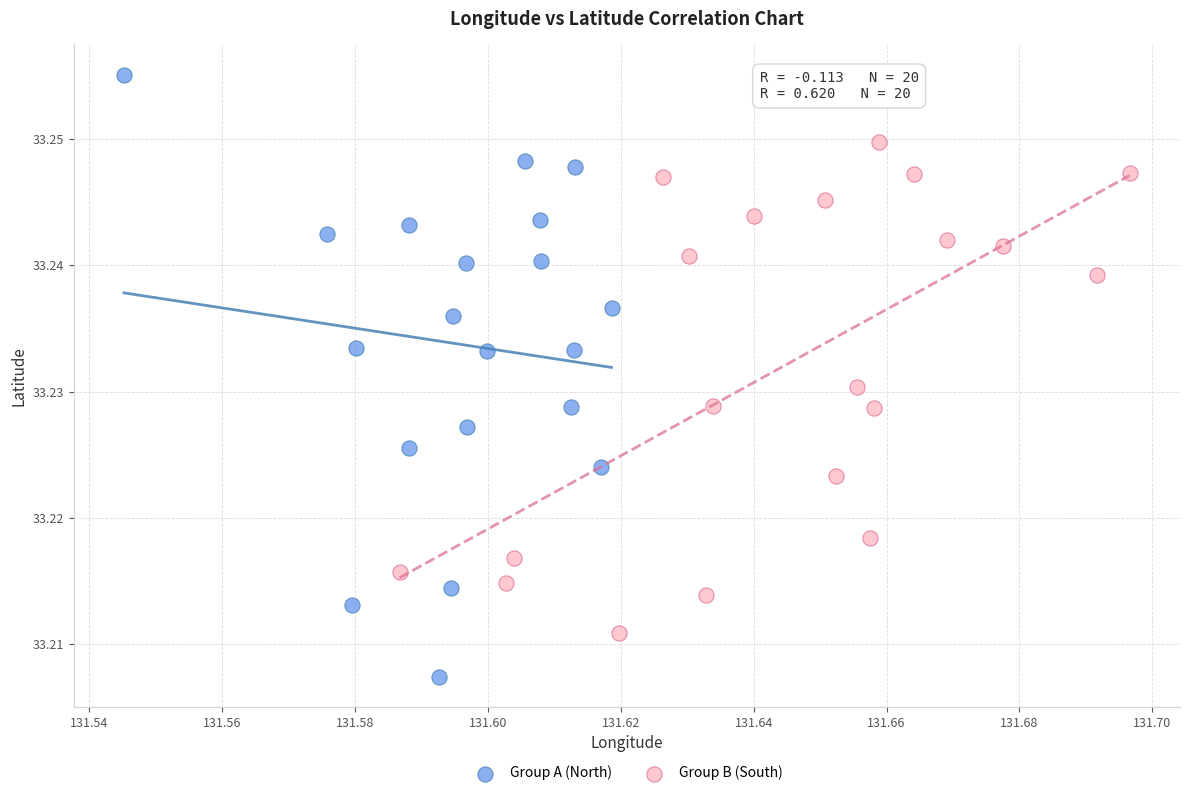

Which series has the largest Y range (max minus min)?

Group A (North)